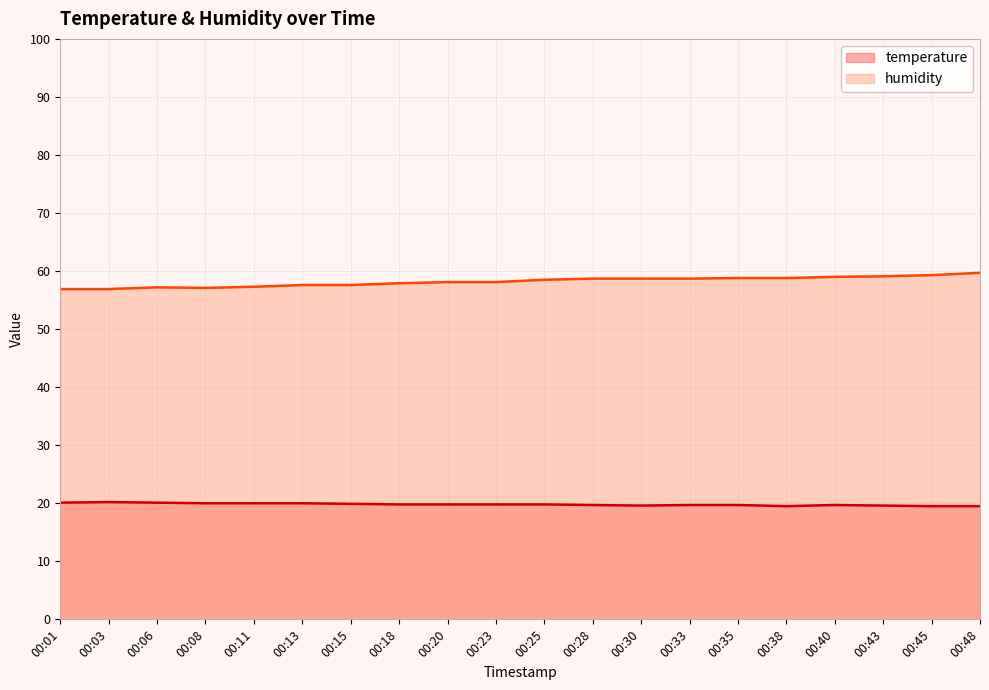

Reading left to right, transcribe all the data shown in this chart.

temperature: 20.1	20.2	20.1	20.0	20.0	20.0	19.9	19.8	19.8	19.8	19.8	19.7	19.6	19.7	19.7	19.5	19.7	19.6	19.5	19.5
humidity: 56.9	56.9	57.2	57.1	57.3	57.6	57.6	57.9	58.1	58.1	58.5	58.7	58.7	58.7	58.8	58.8	59.0	59.1	59.3	59.7